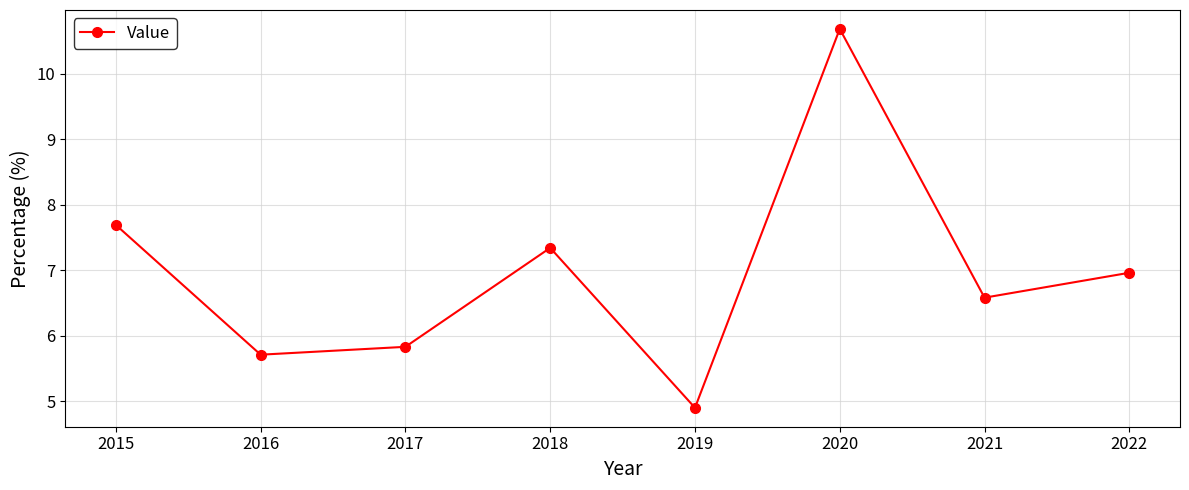

What is the value of the 3rd point from the left?

5.8